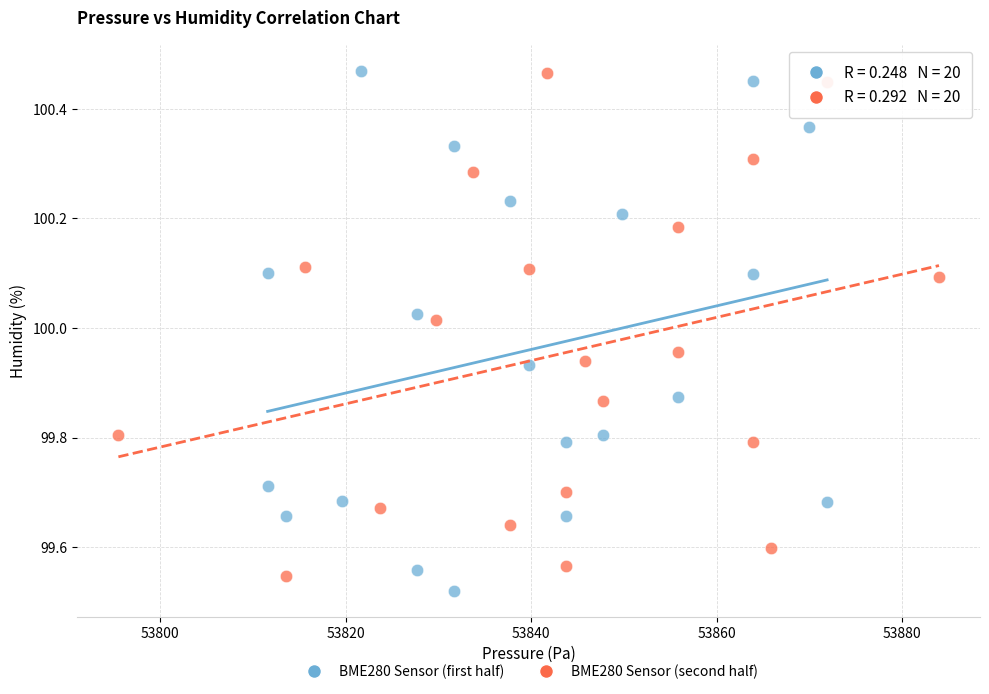

Which series reaches the minimum Y coordinate?

BME280 Sensor (first half)